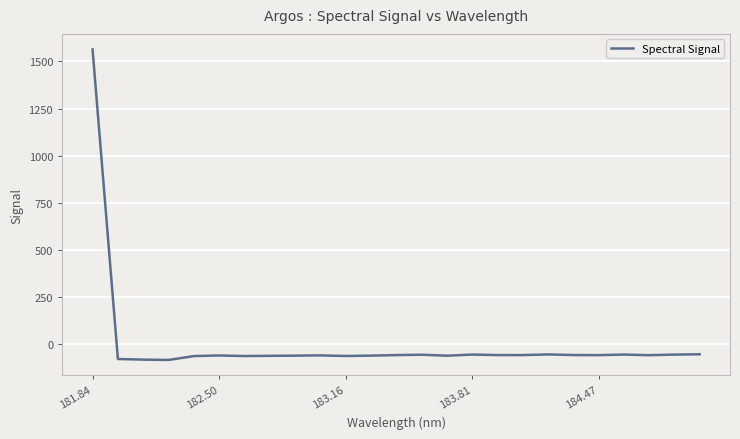

How many lines are shown in the chart?

1